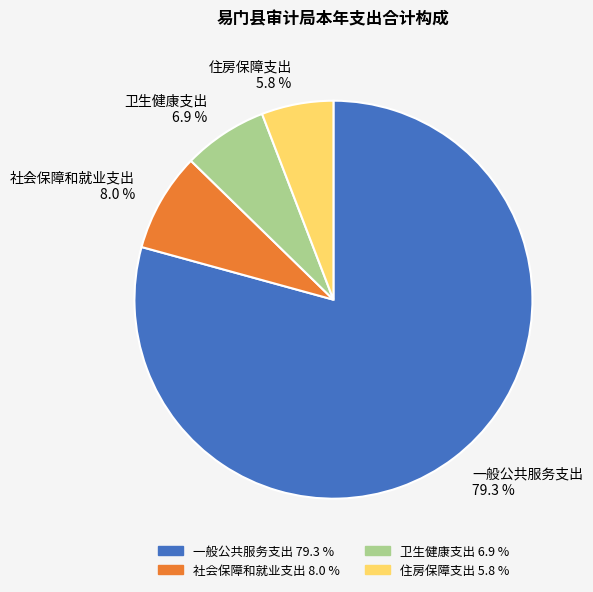

True or false: 住房保障支出 accounts for 6% of the total.

True